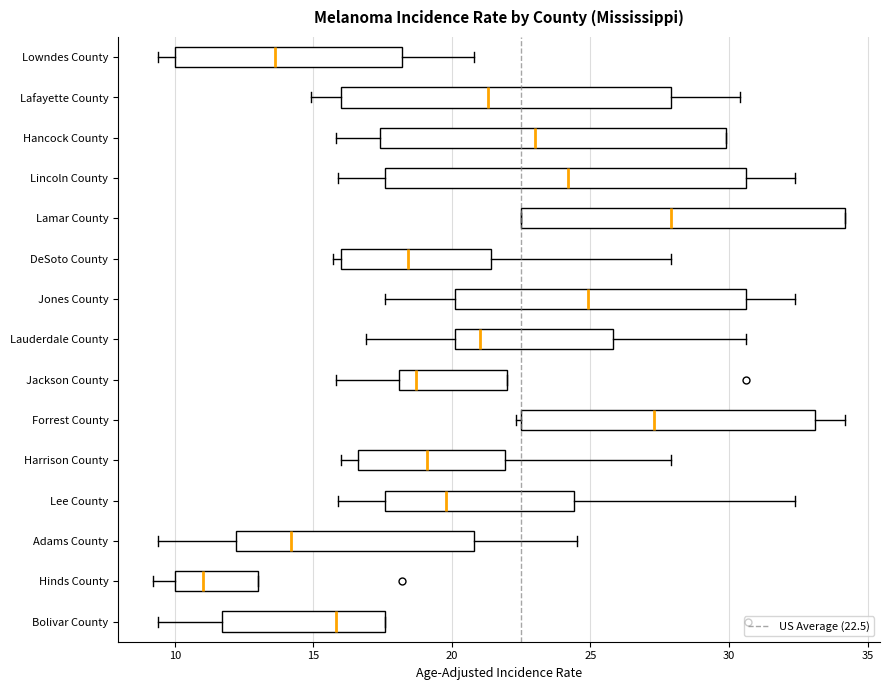

Which box is the widest, from its left edge to its right edge?

Lincoln County